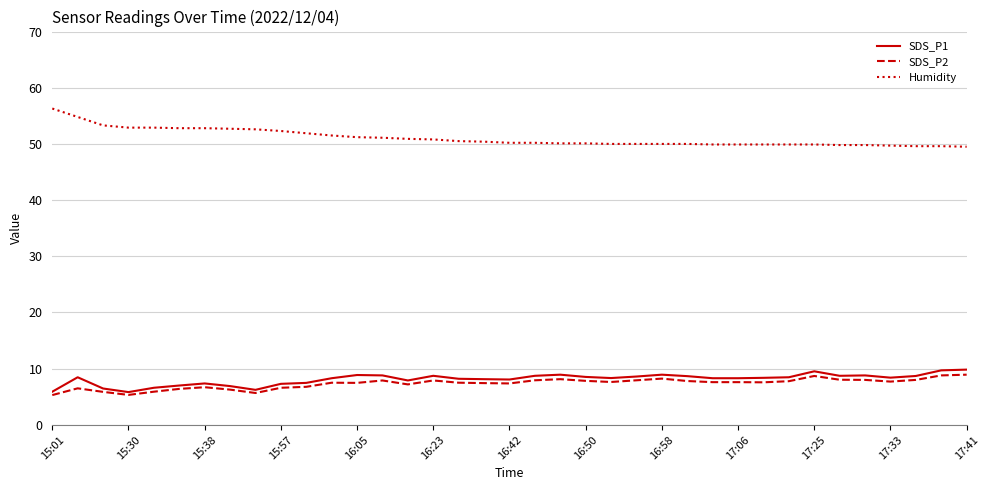

True or false: Humidity and SDS_P1 intersect in this chart.

False